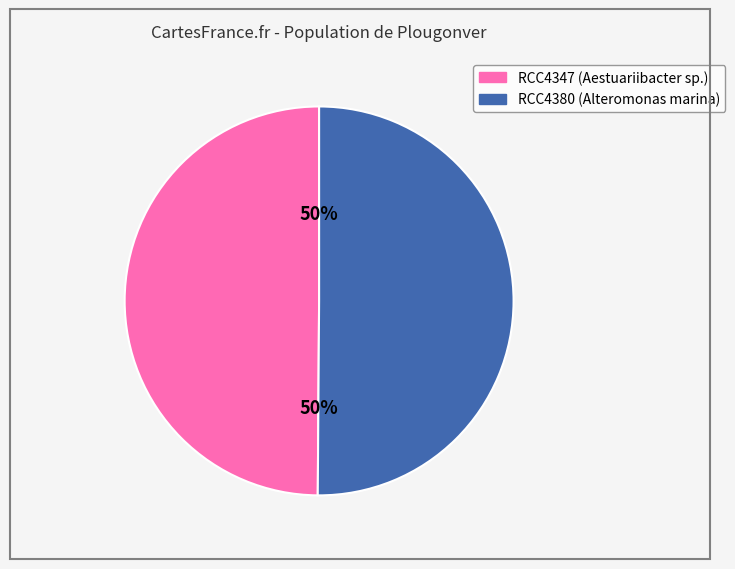

To the nearest percent, what is the average slice percentage?

50%